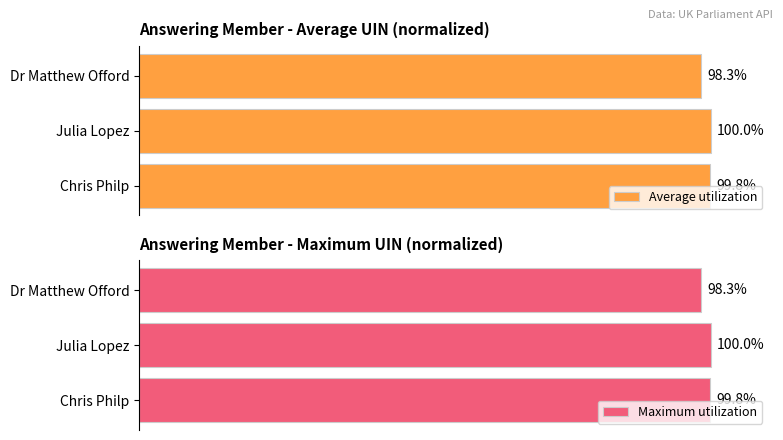

Where is Maximum utilization nearest to the value 99?

Dr Matthew Offord